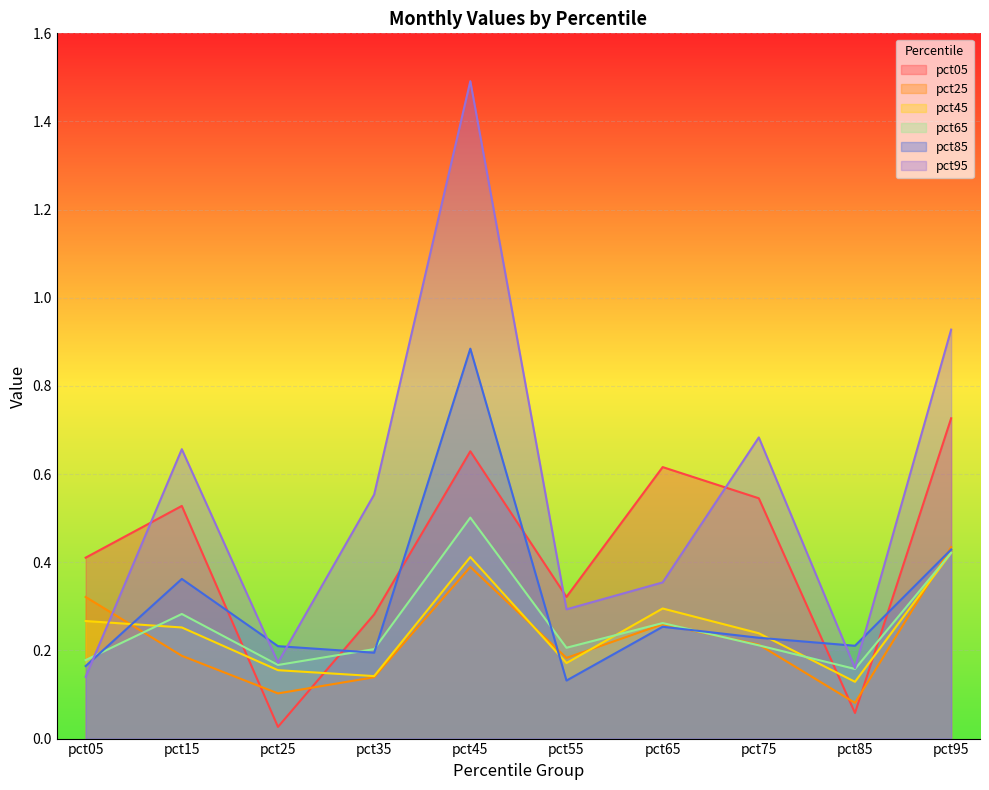

How many lines are shown in the chart?

6